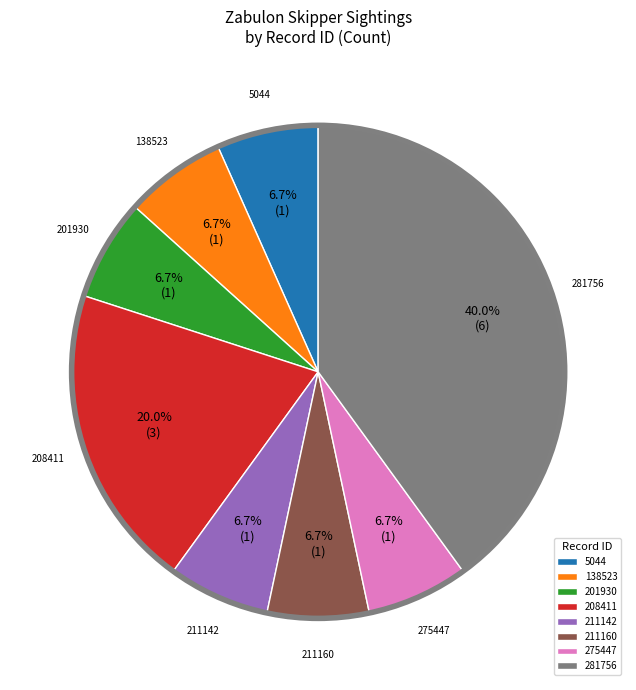

To the nearest percent, what is the combined percentage of 211160 and 211142?

13%